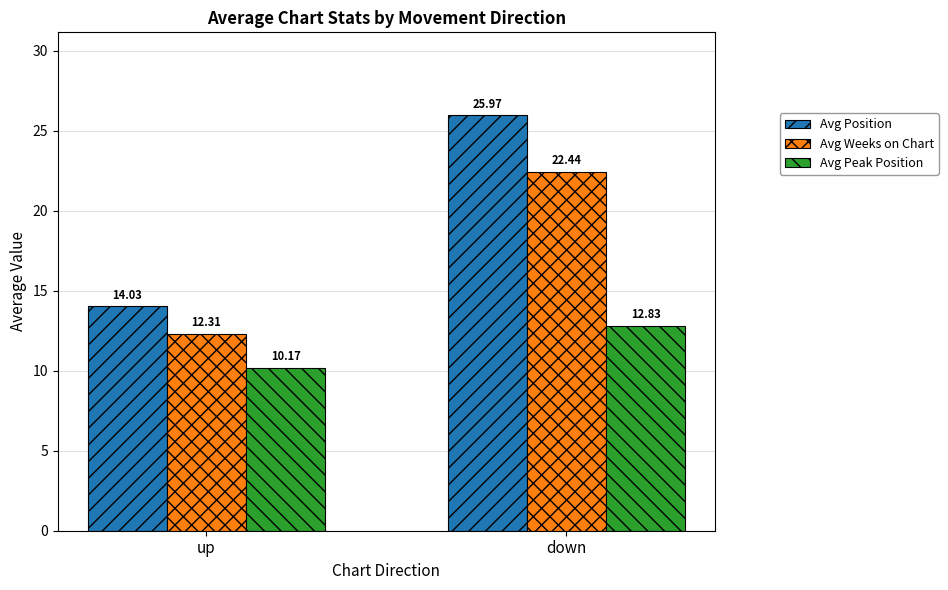

What is the lowest value of the Avg Position series?

14.0